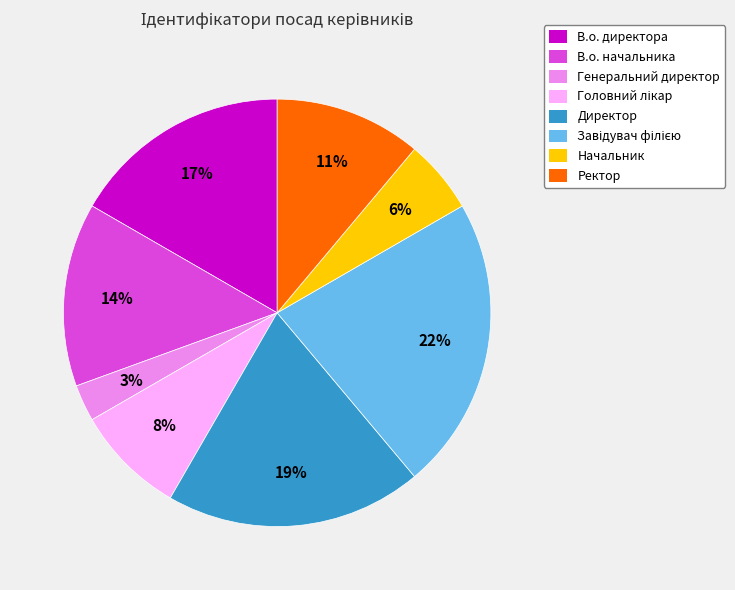

To the nearest percent, what percentage of the pie is В.о. директора?

17%